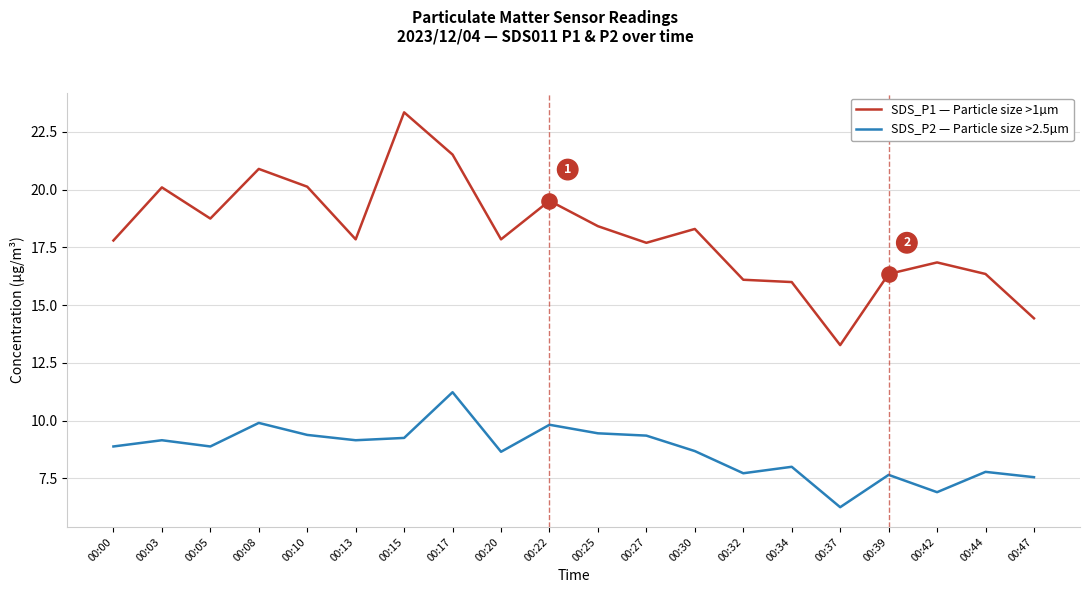

What is the total value across all series at 00:20?

26.5